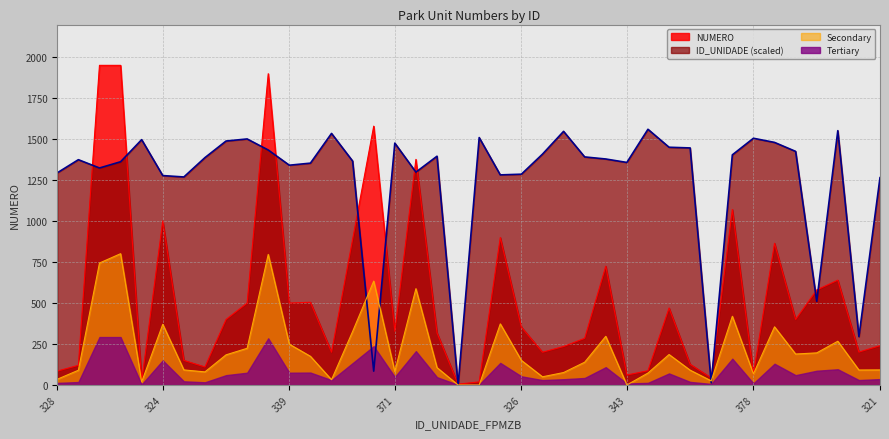

The NUMERO series shows 314.0 at 342. True or false?

False